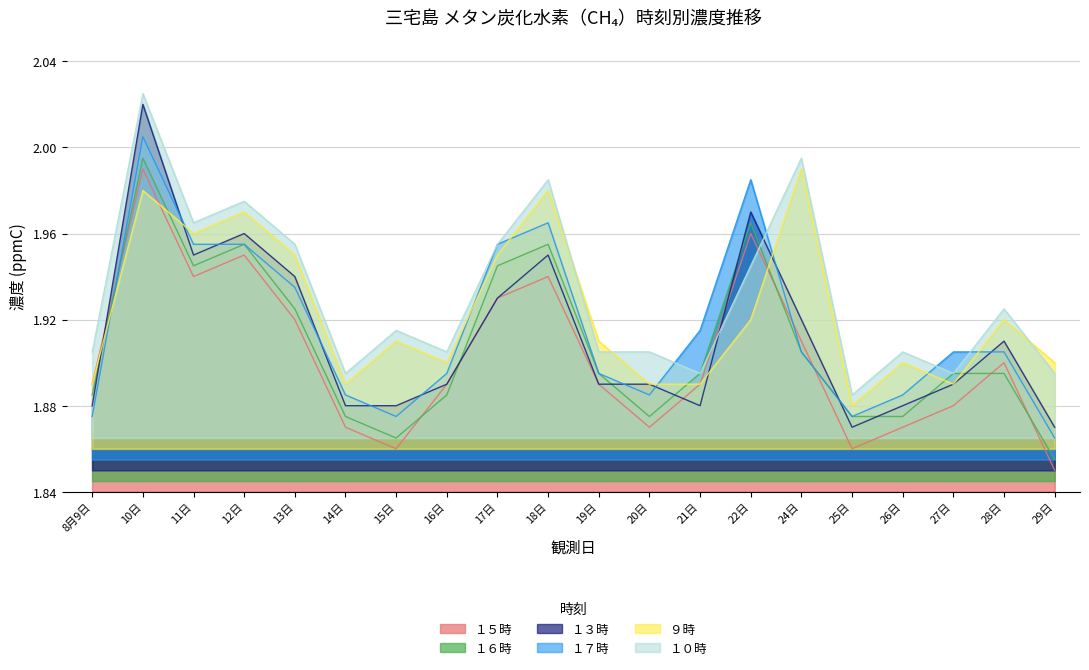

Does the chart display data point markers on the line(s)?

No